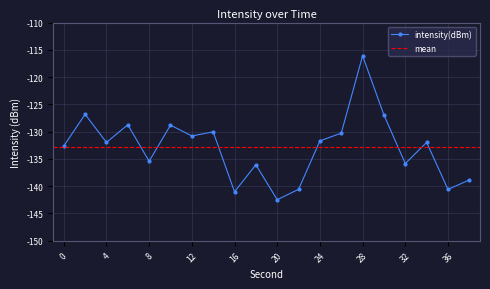

Which label corresponds to the largest value in the chart?

28